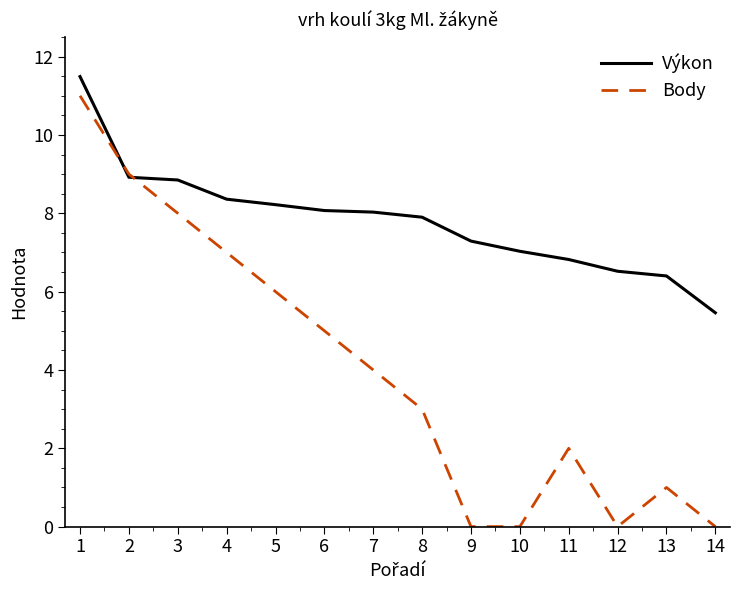

What is the maximum value for Výkon?

11.5